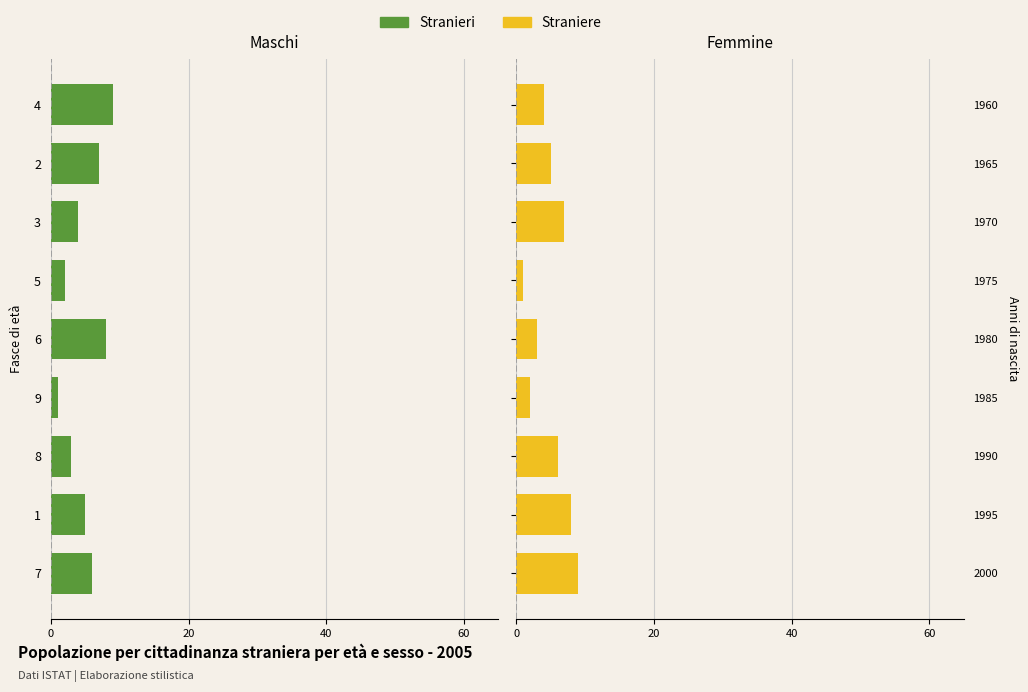

Count the Stranieri values in the range -7 to -3.

5